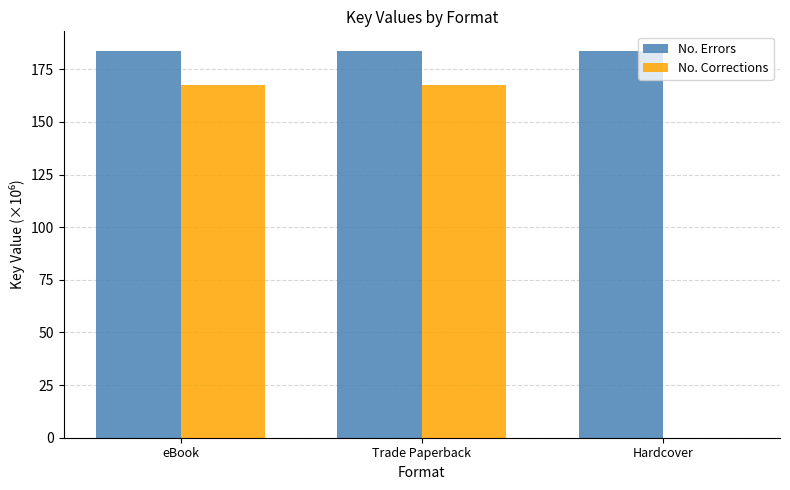

How many groups of bars are there?

3